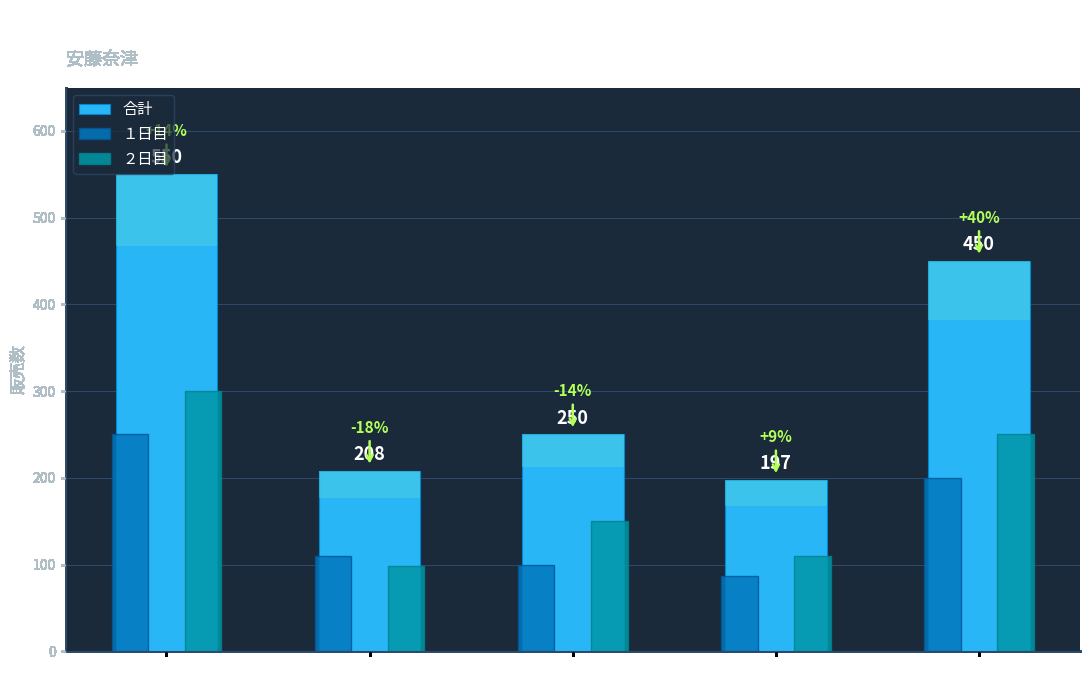

Which category has the lowest value across all series?

チョコレート